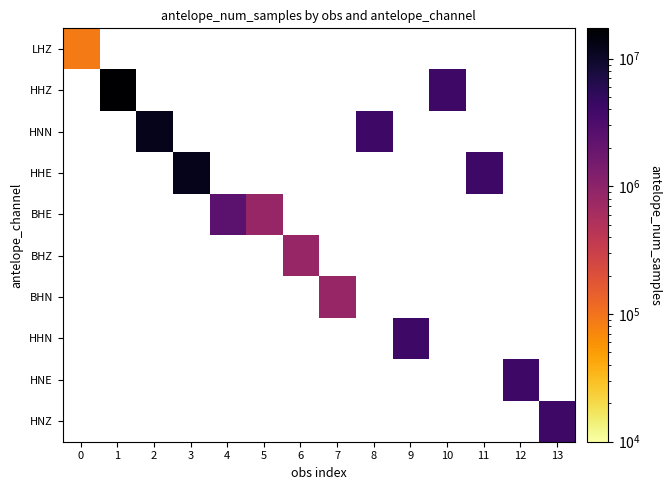

At how many categories does at least one series exceed 11329336?

3